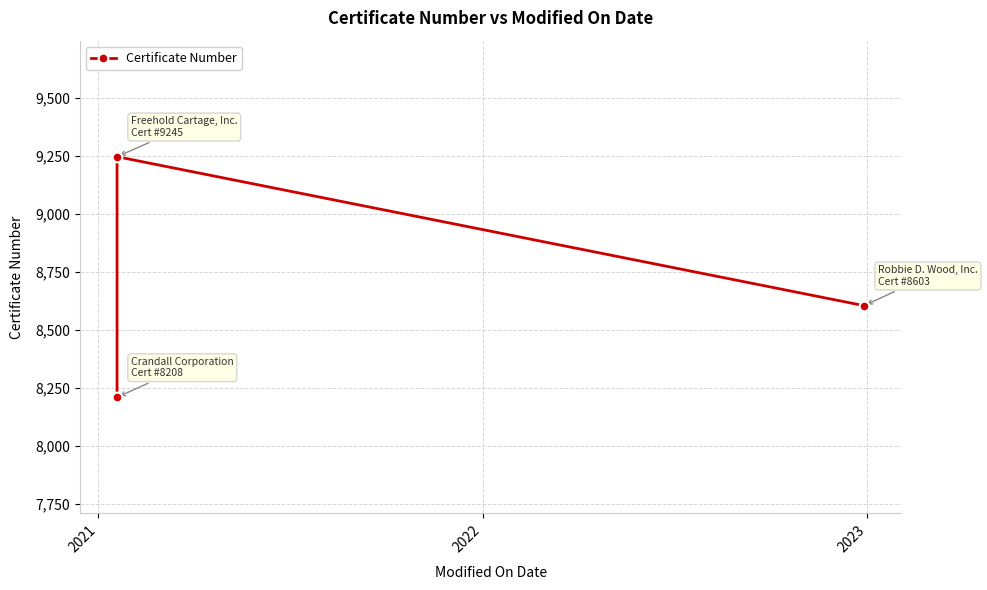

What is the smallest value displayed?

8208